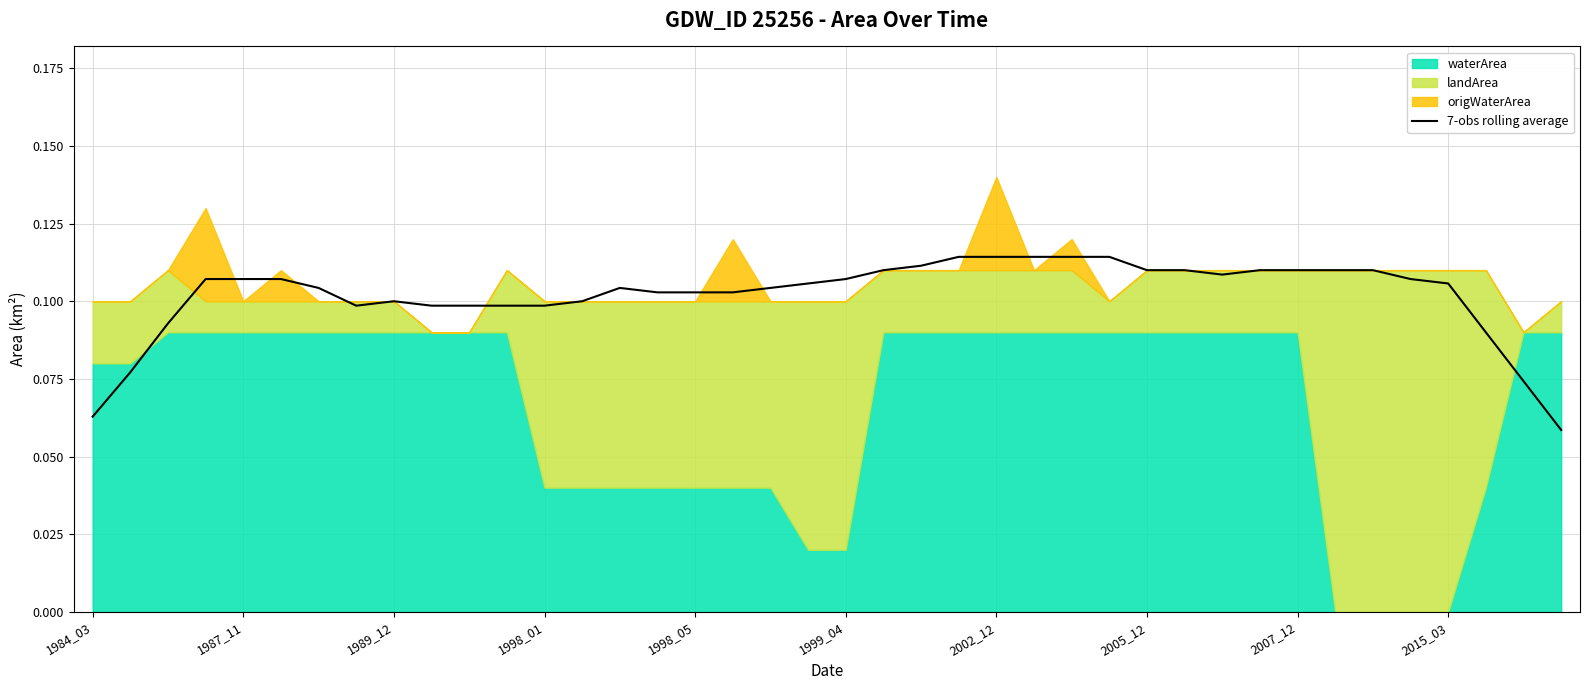

True or false: 7-obs rolling average has a value of 0.0 at 1984_03.

False